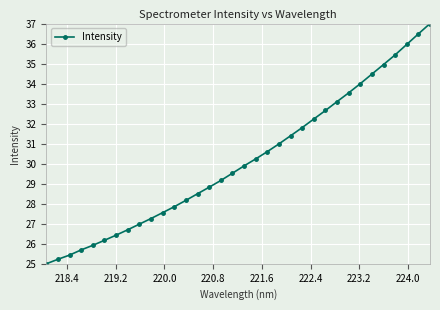

What is the value of the 28th point from the left?

34.0